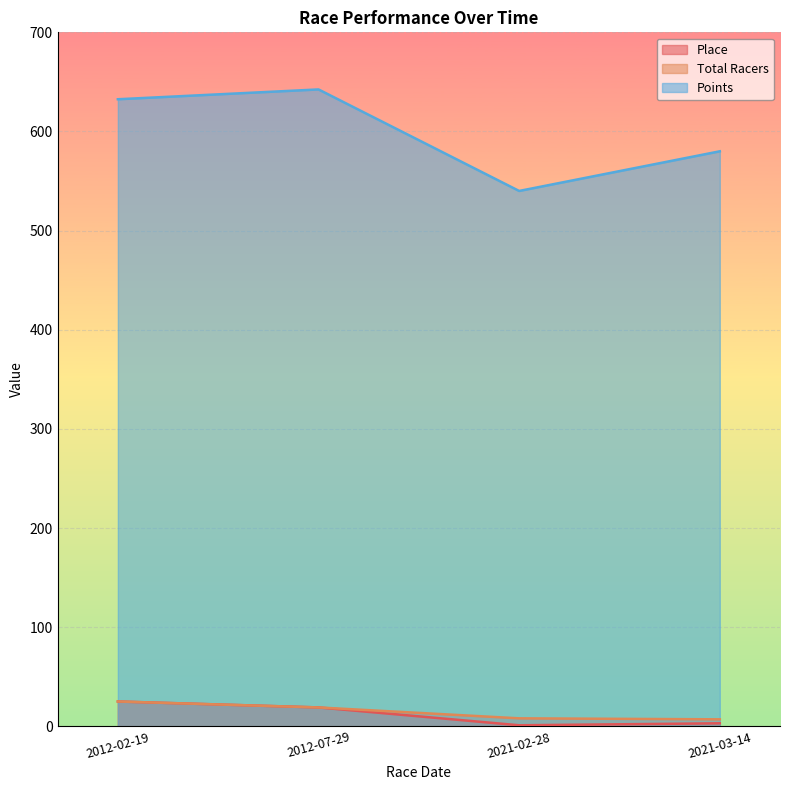

What is the spread (max minus min) of values at 2021-03-14?

577.0